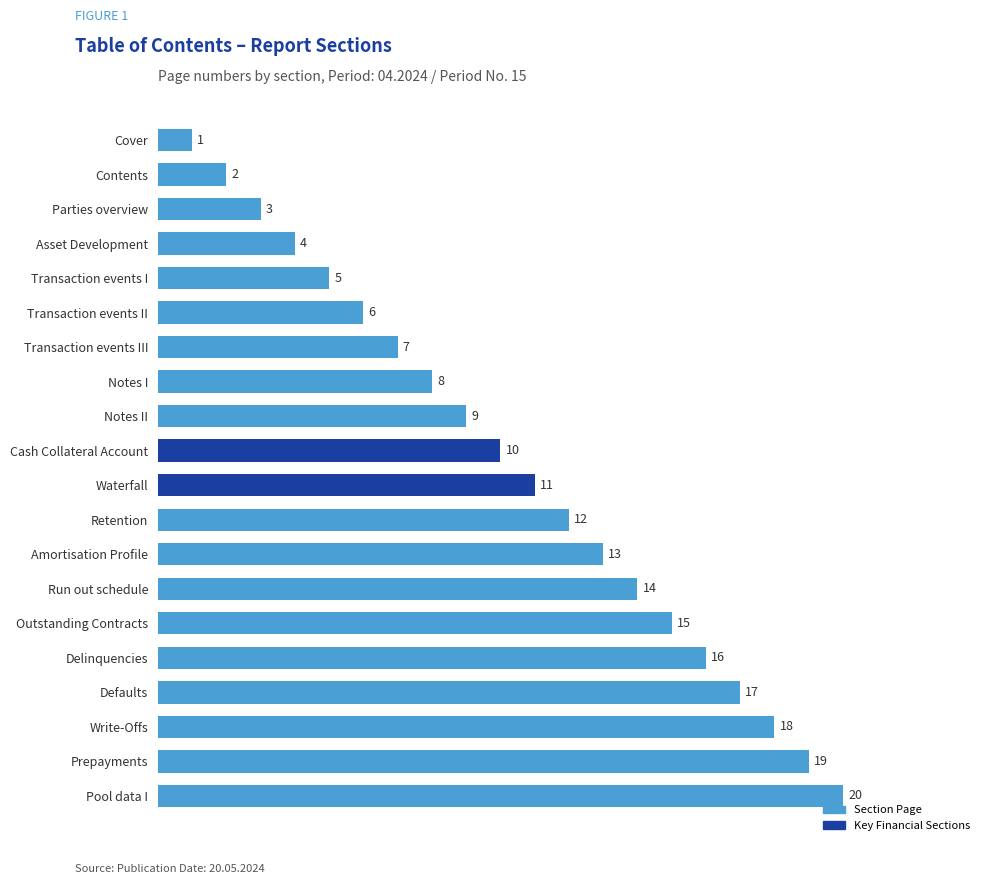

True or false: the data shows 7 at Transaction events III.

True